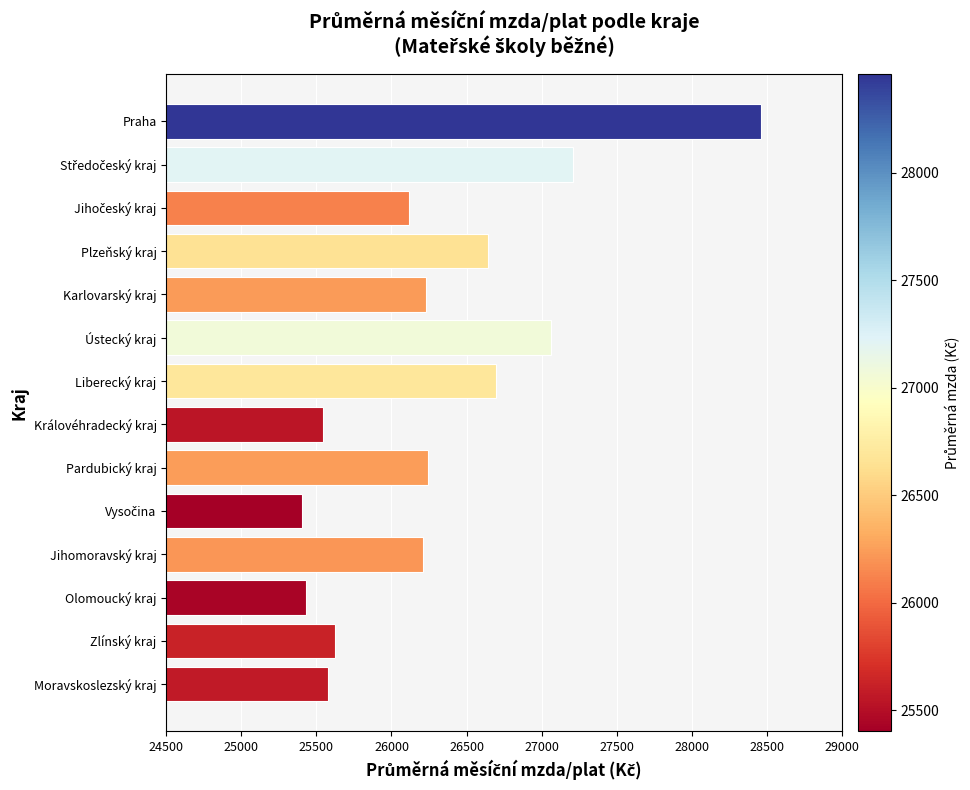

Is it true that the value at Olomoucký kraj is 36688.2?

False